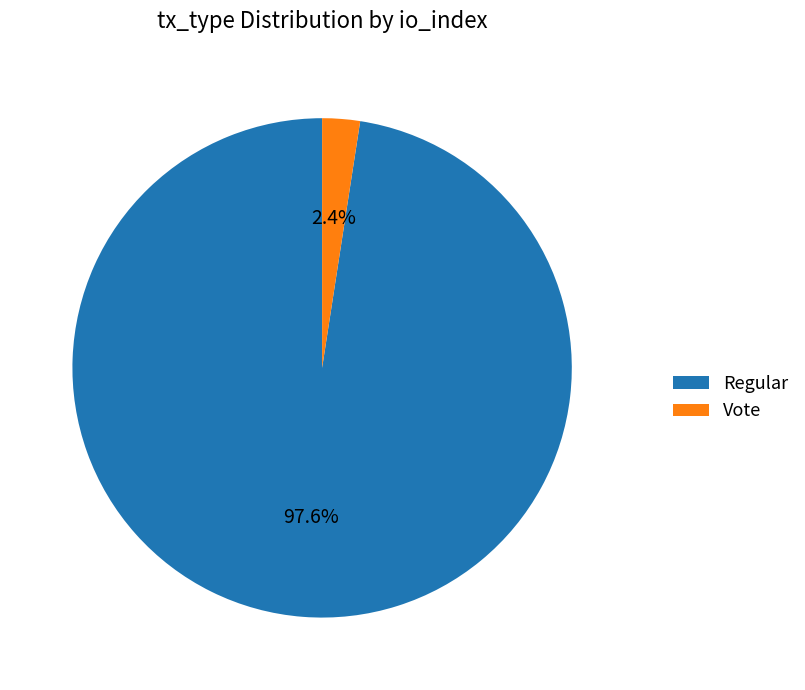

How many slices are in this pie chart?

2